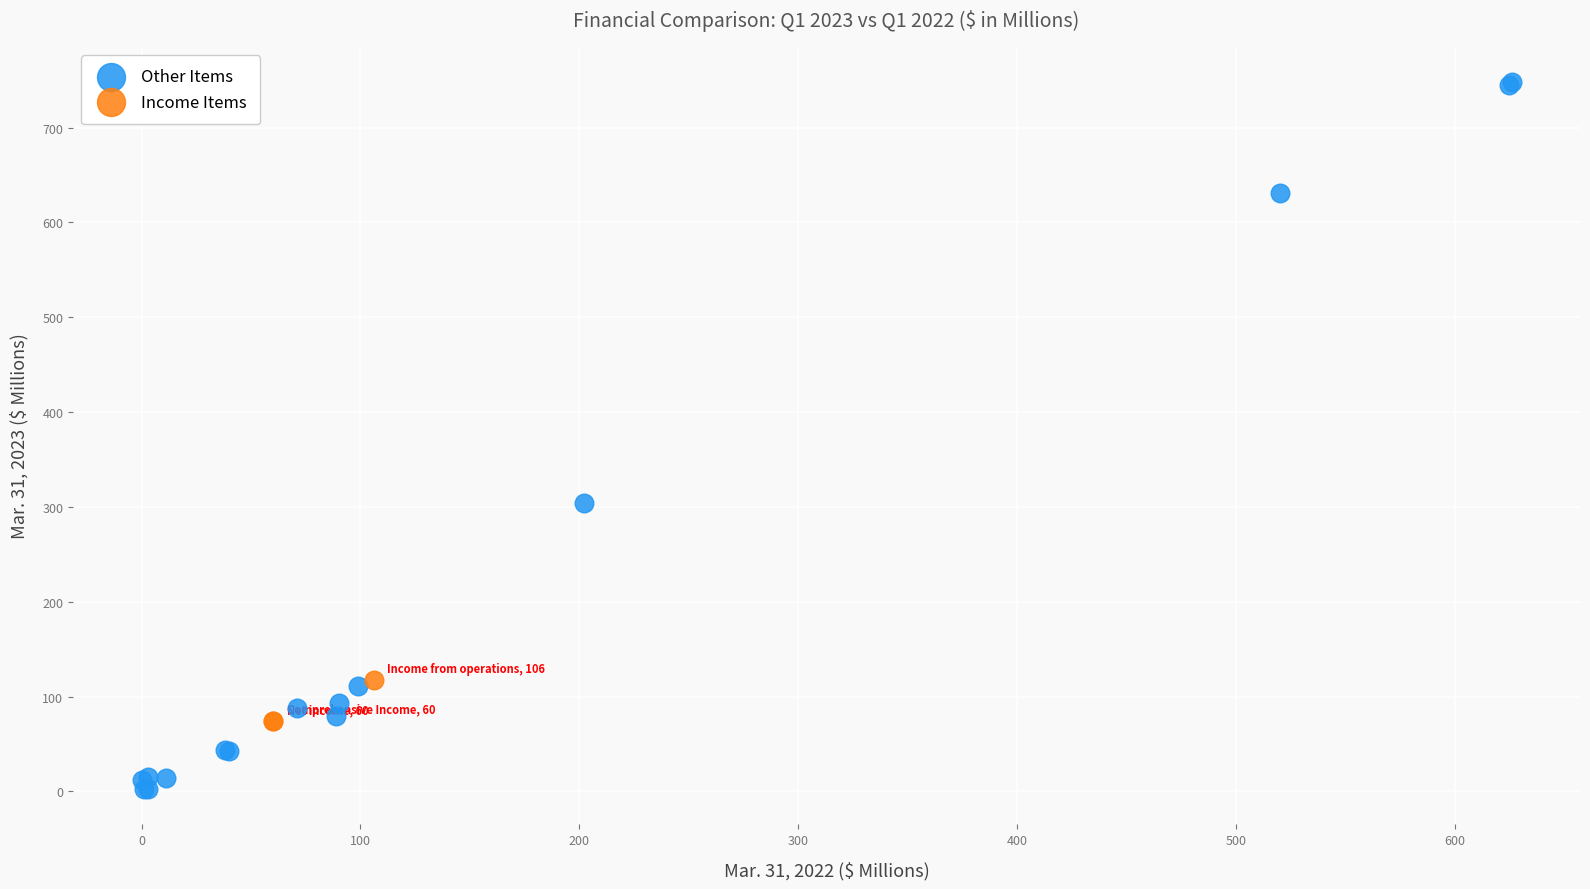

Which series contains the lowest Y value?

Other Items